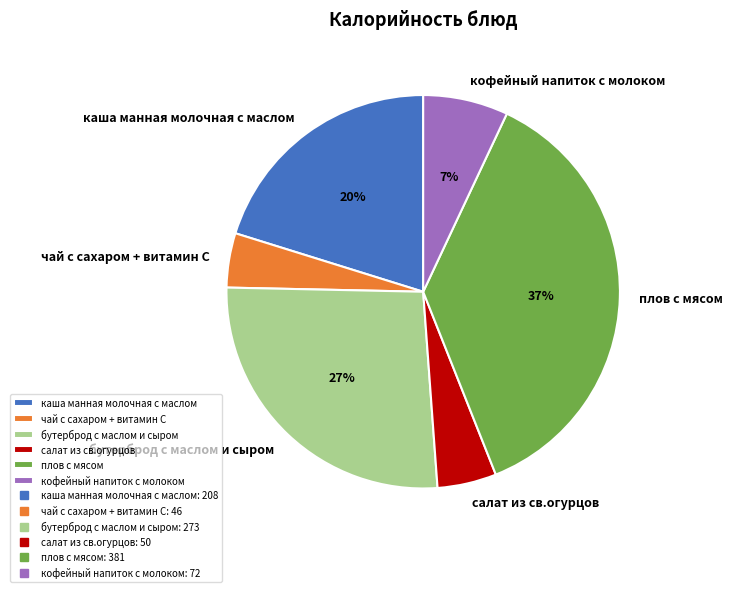

Is there a majority slice in this chart?

No